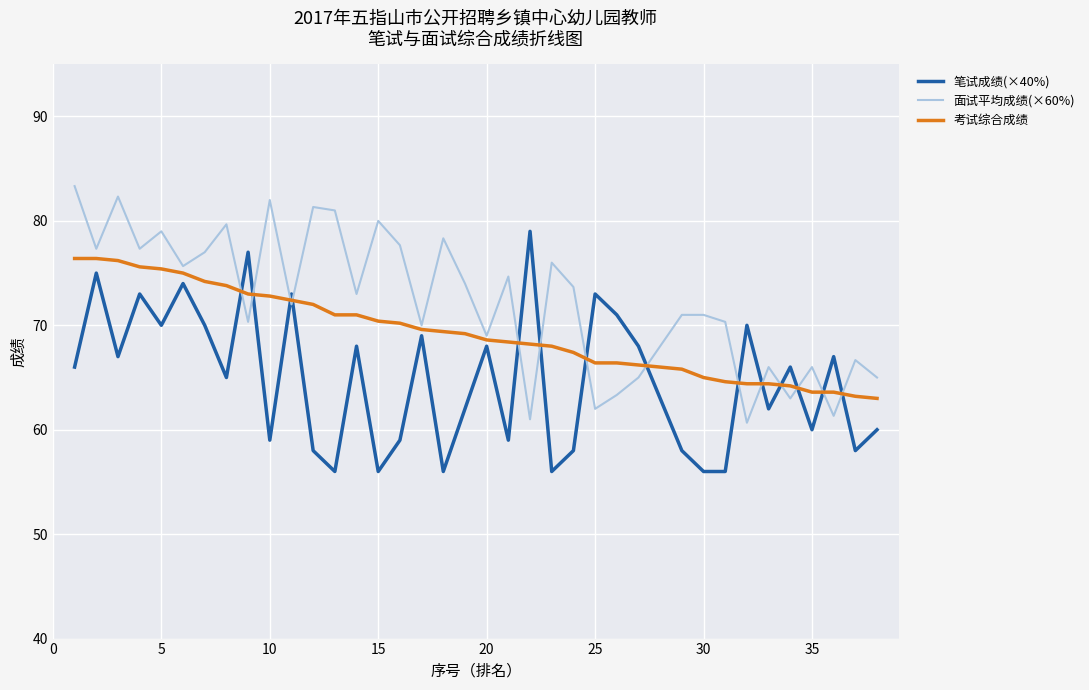

List the series in order of their overall mean, highest first.

面试平均成绩(×60%), 考试综合成绩, 笔试成绩(×40%)